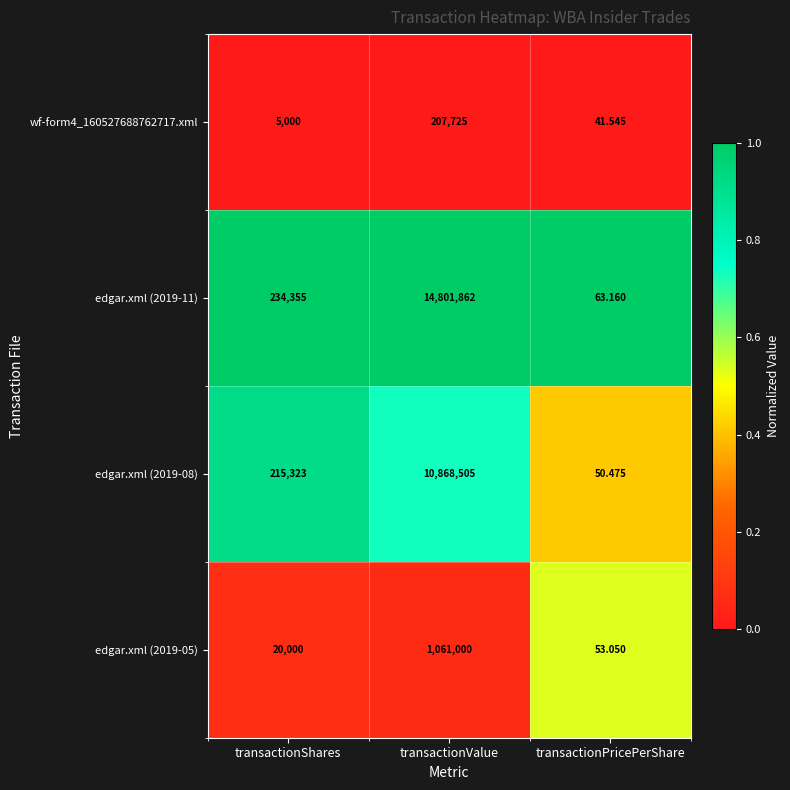

What is the maximum value shown in the chart?

14801862.0